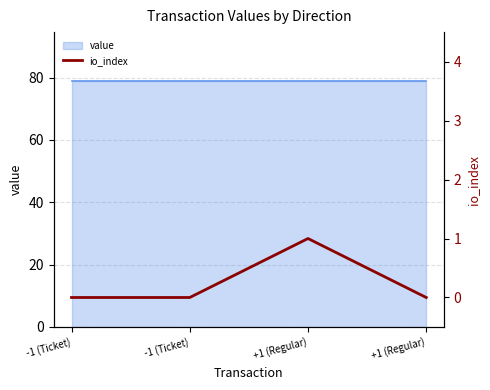

True or false: there are more than 2 points higher than both neighbors.

False